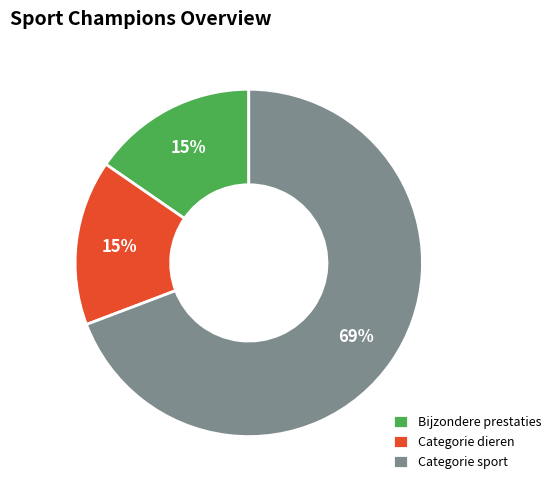

How many segments does this pie chart have?

3